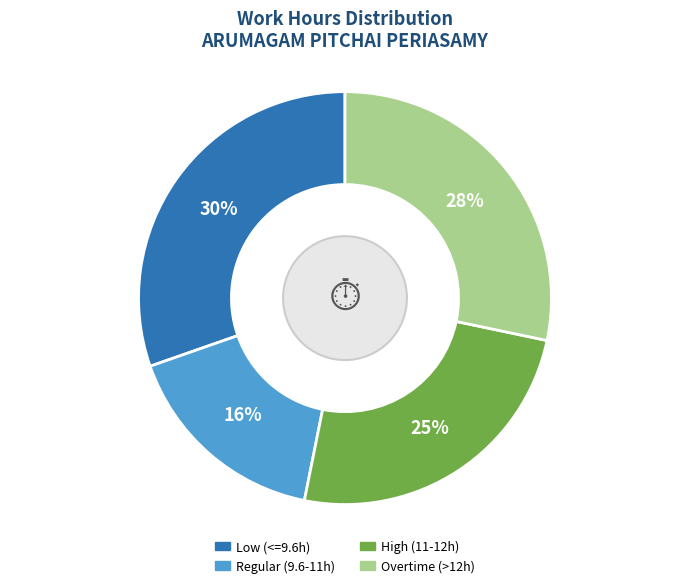

To the nearest percent, what is the average slice percentage?

25%